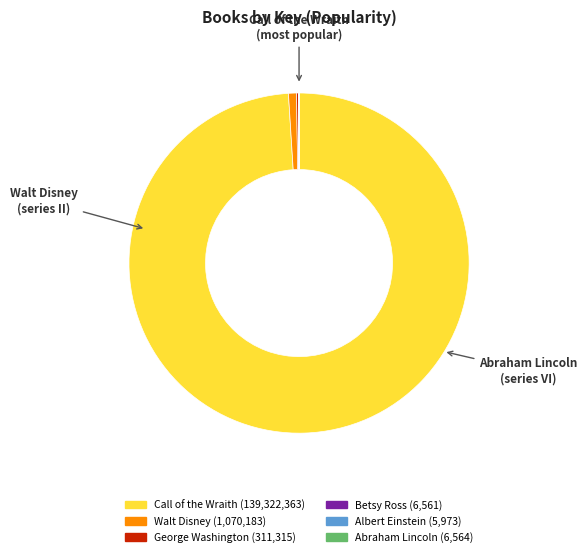

Is there a majority slice in this chart?

Yes